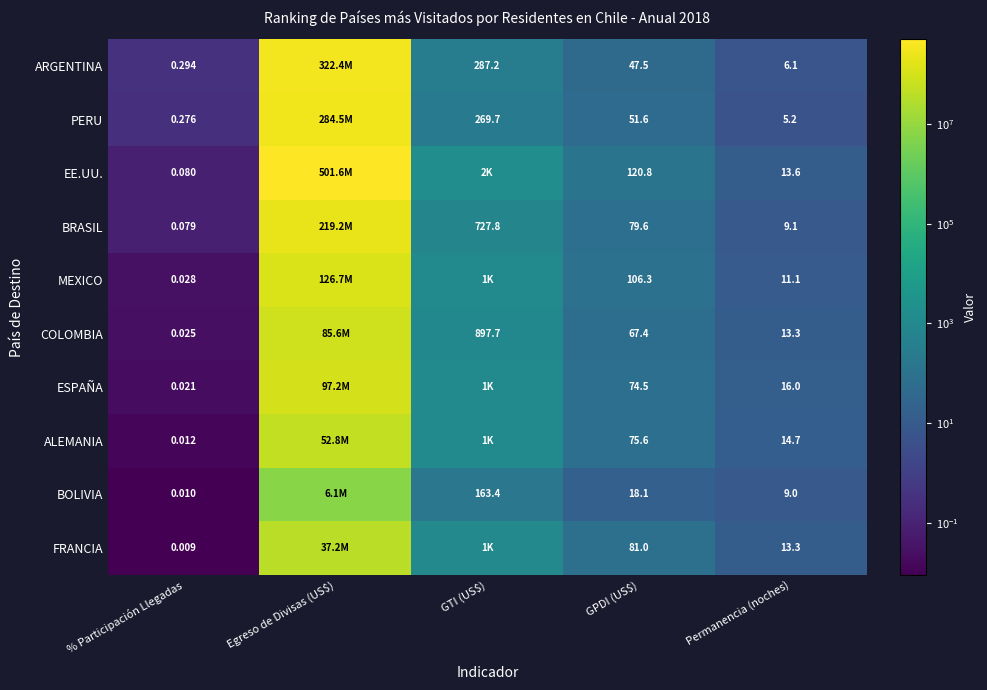

Is the value of ESPAÑA at % Participación Llegadas greater than the value of BRASIL at Permanencia (noches)?

No